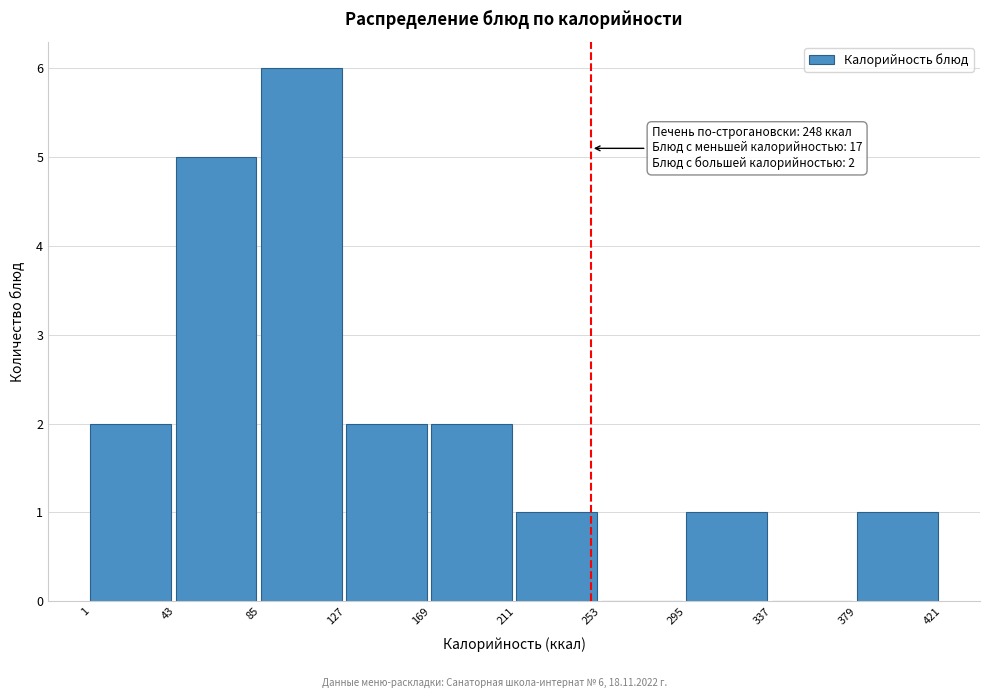

Which range on the x-axis has the tallest bar?

85 to 127